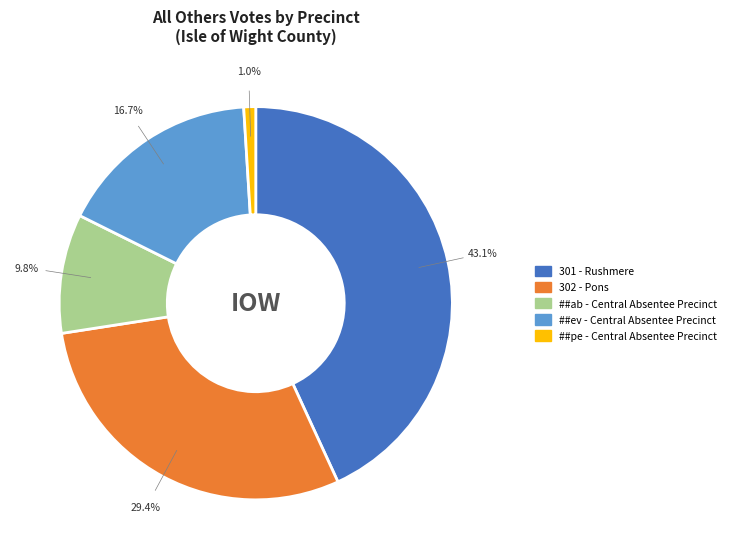

Does any single category account for the majority?

No